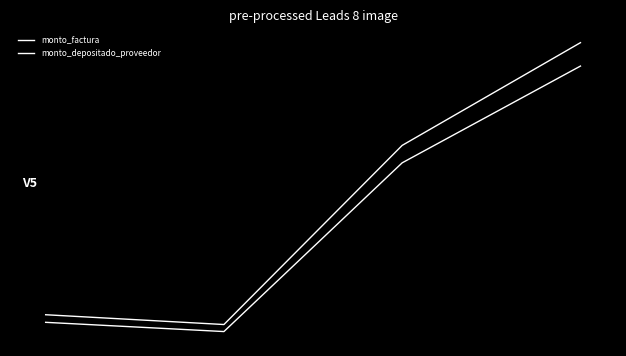

What is the sum of all monto_factura values?

5688680425